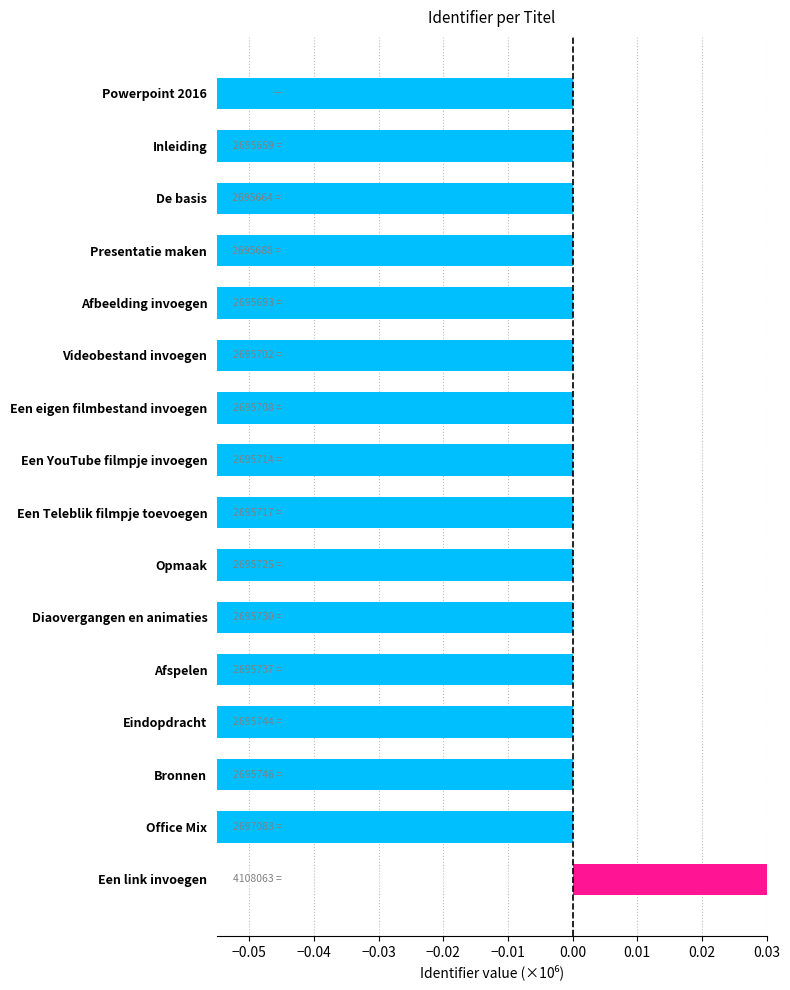

Are the bars horizontal?

Yes